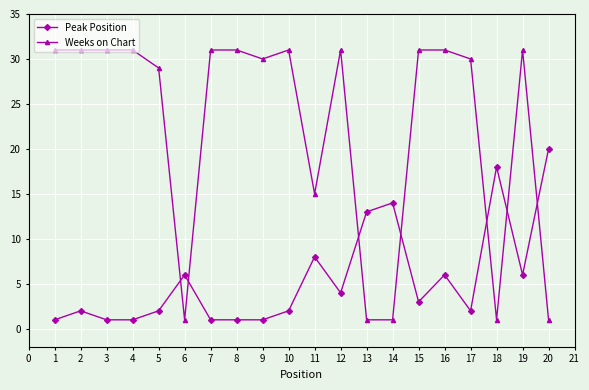

List the series in order of their peak value, highest first.

Weeks on Chart, Peak Position